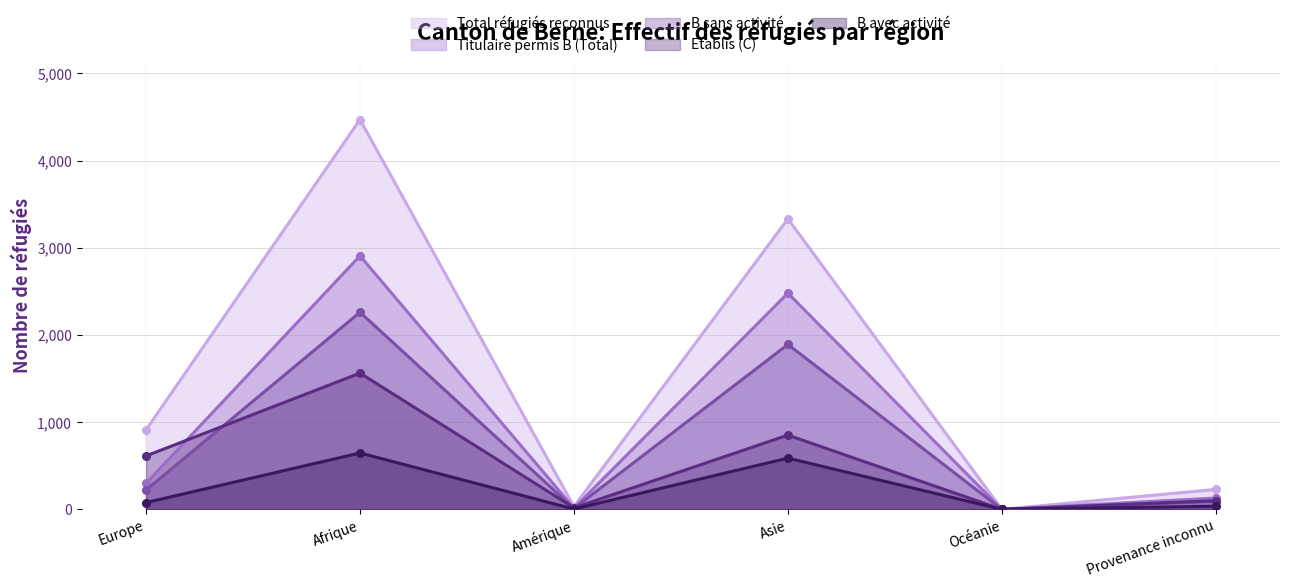

At which category is the sum across all series the highest?

Afrique